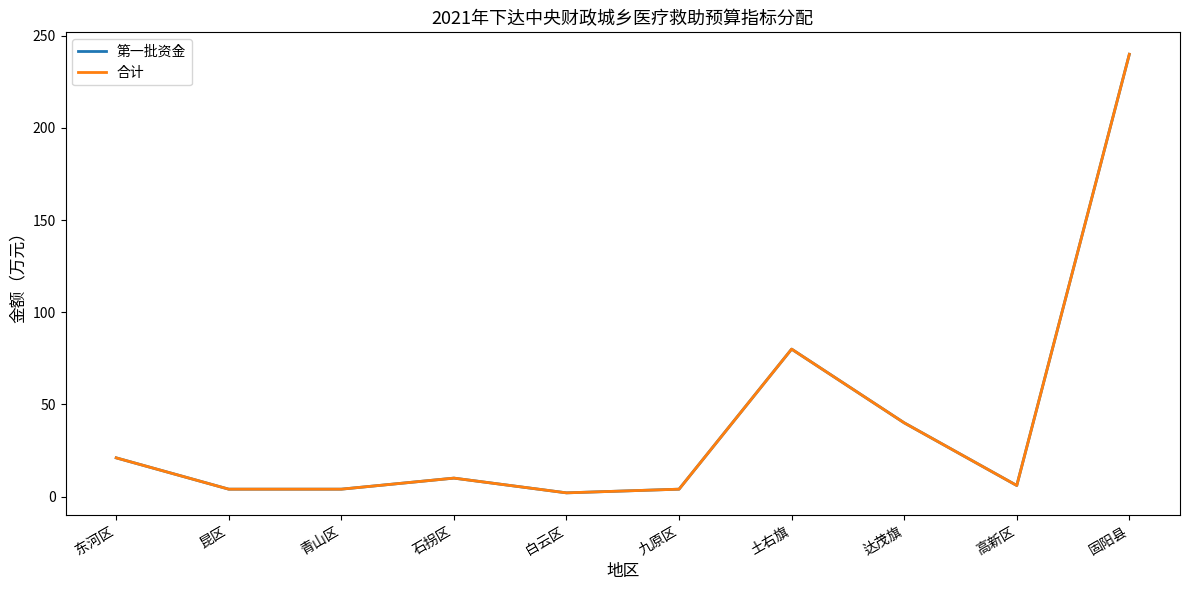

True or false: 合计 has more than 1 interior local peaks.

True